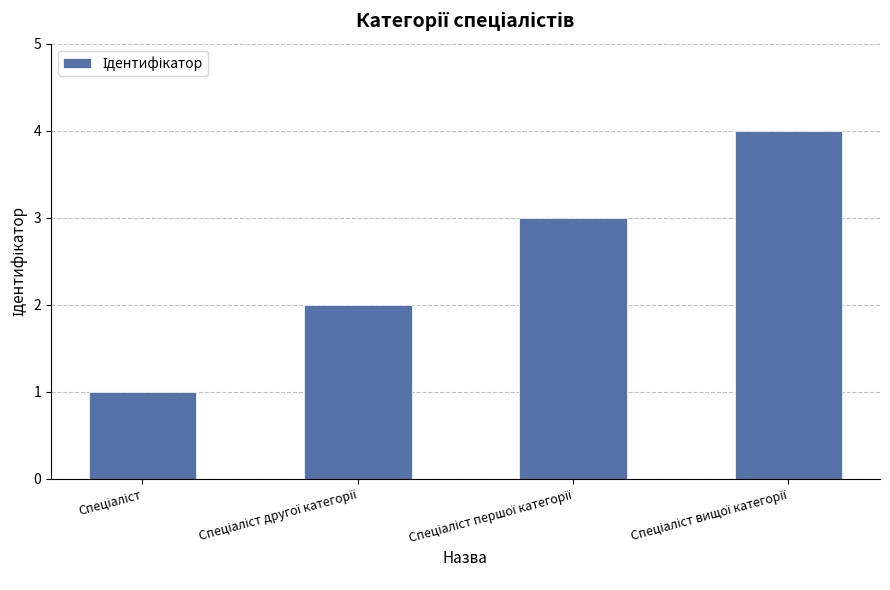

What is the difference between the maximum and minimum values?

3